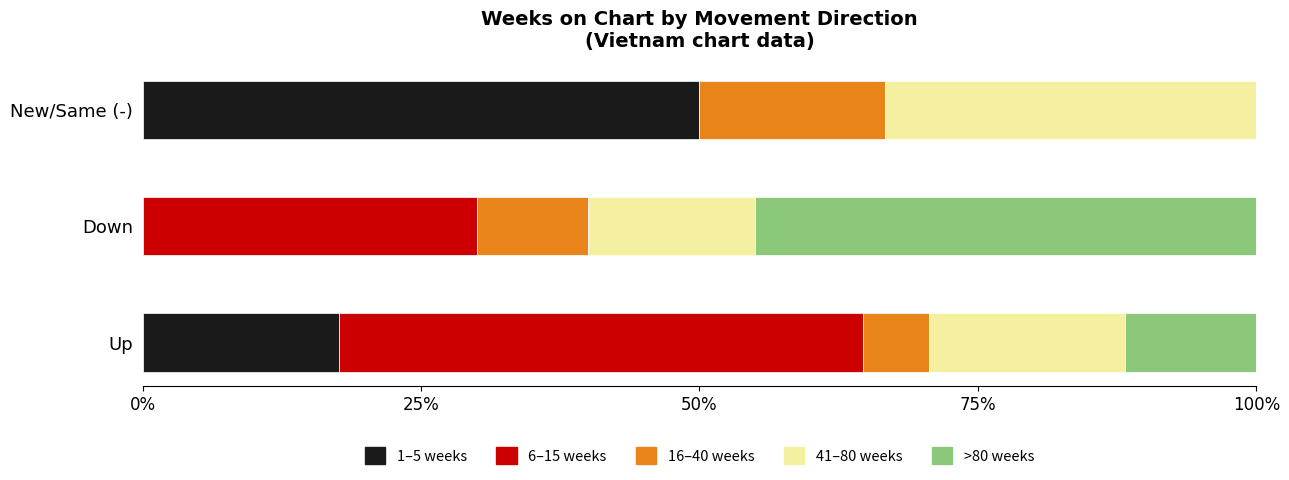

The value of 1–5 weeks at Down is 0.0. True or false?

True